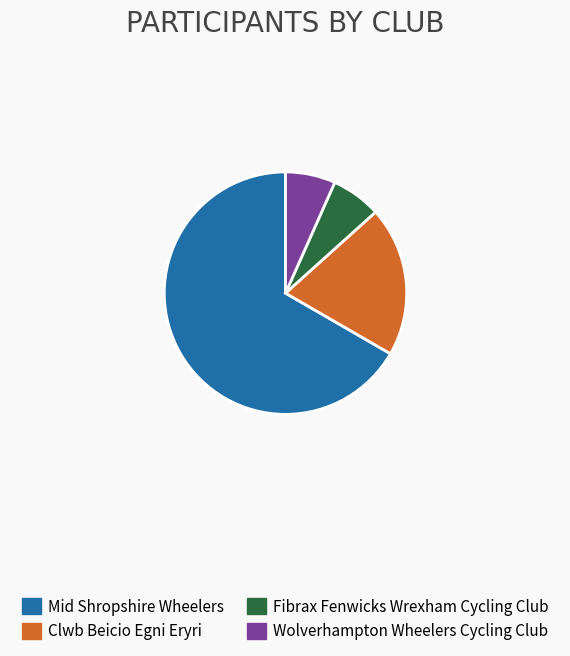

Combined, do Clwb Beicio Egni Eryri and Mid Shropshire Wheelers account for over 50%?

Yes